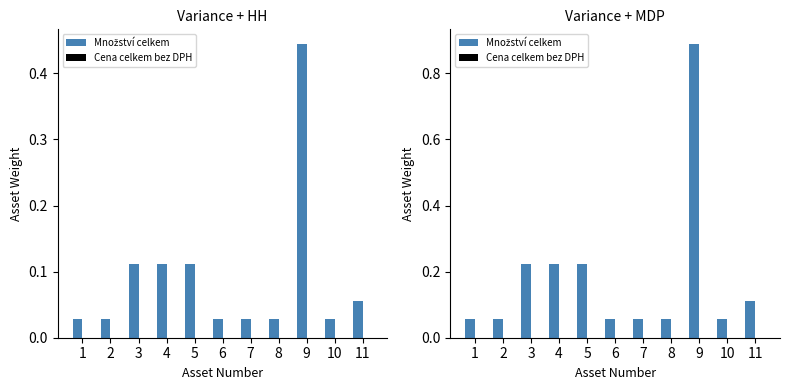

At how many categories does at least one series exceed 0?

11